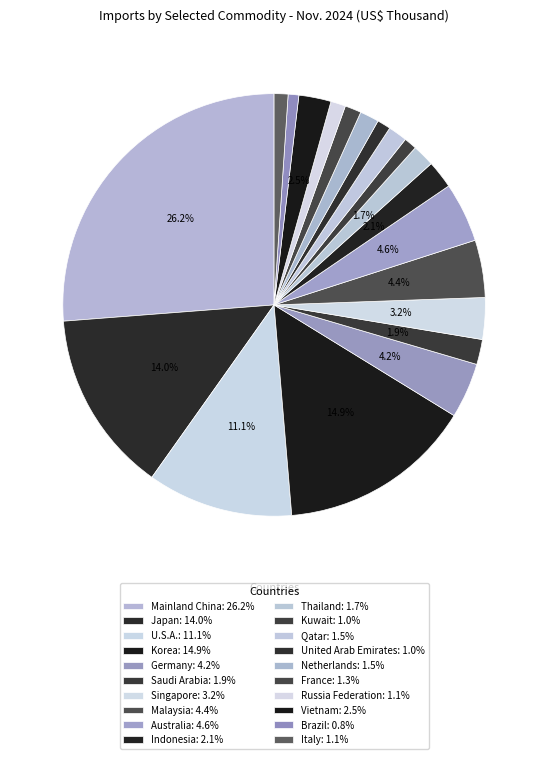

How many slices are in this pie chart?

20